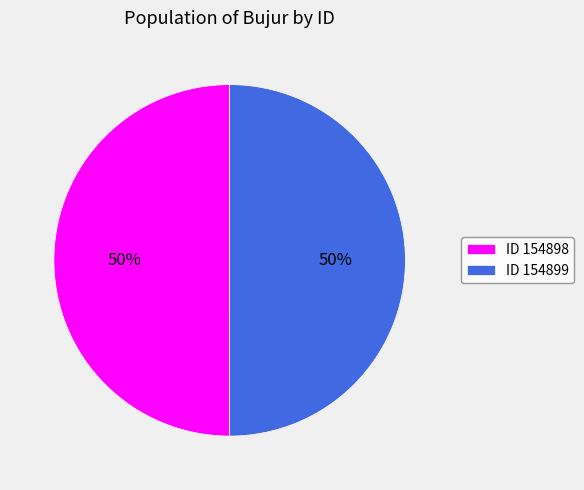

Combined, do ID 154898 and ID 154899 account for over 50%?

Yes